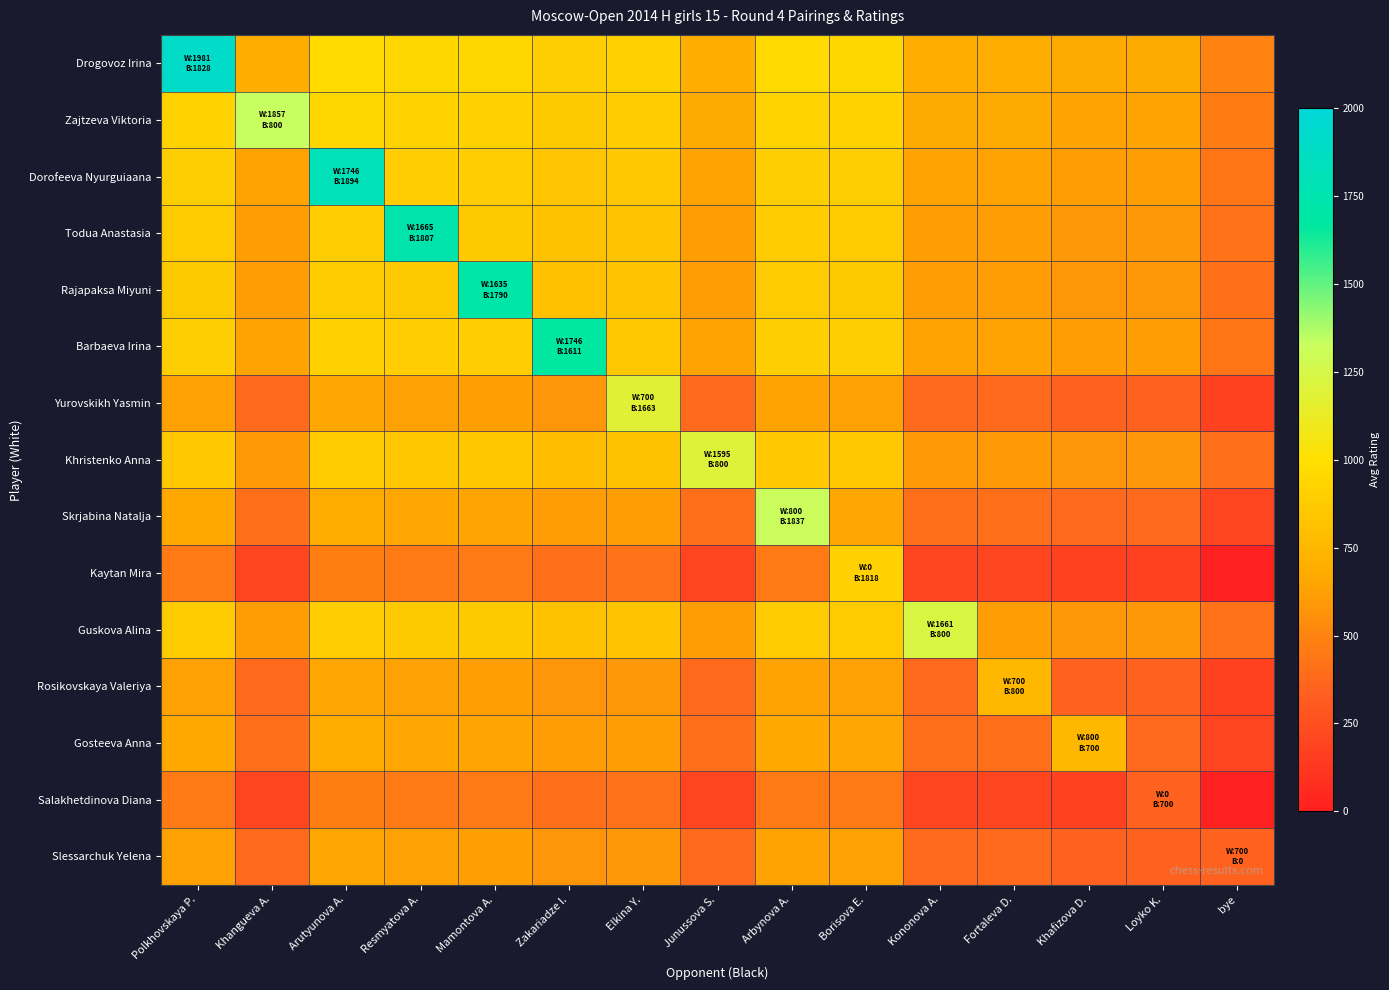

At which category is the sum across all series the highest?

Arutyunova A.